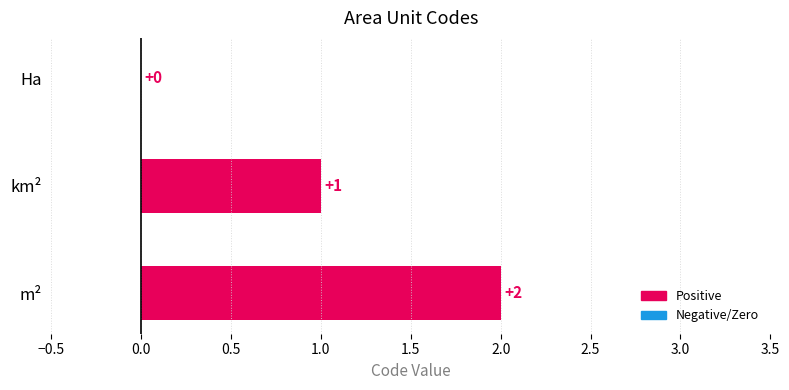

What is the change in value from Ha to m²?

+2